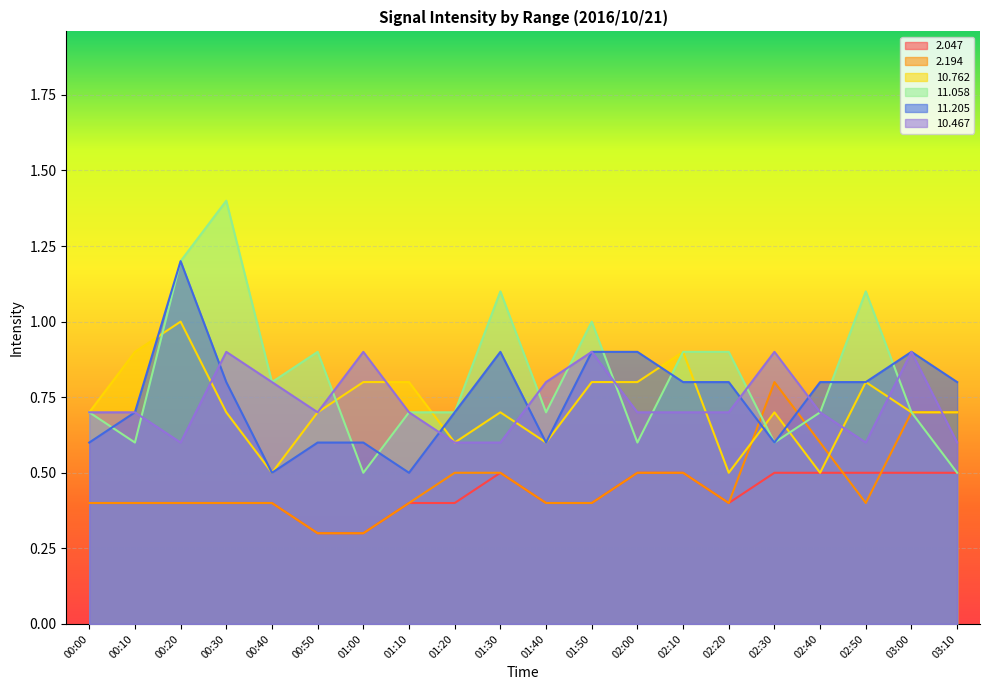

What is the difference between the  11.058 values at 00:50 and 02:50?

0.2